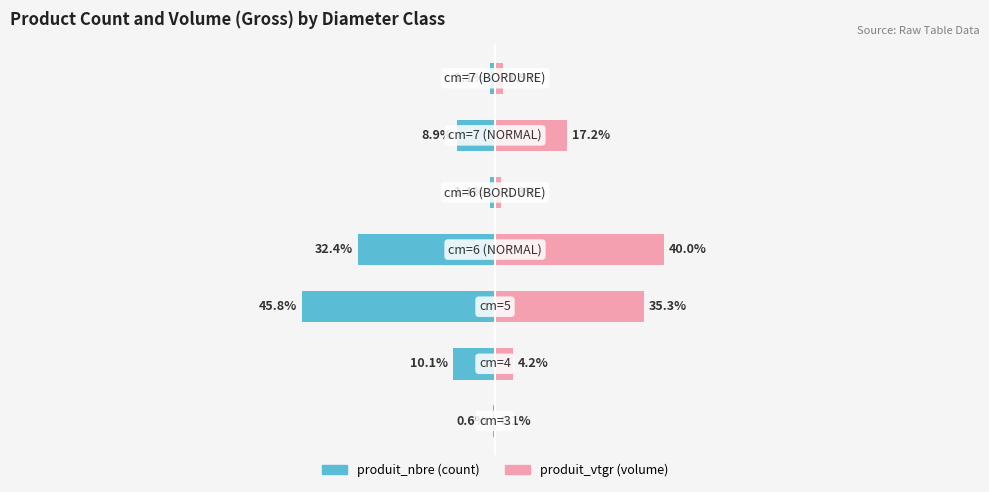

True or false: produit_nbre has a value of -5.1 at 1.

False